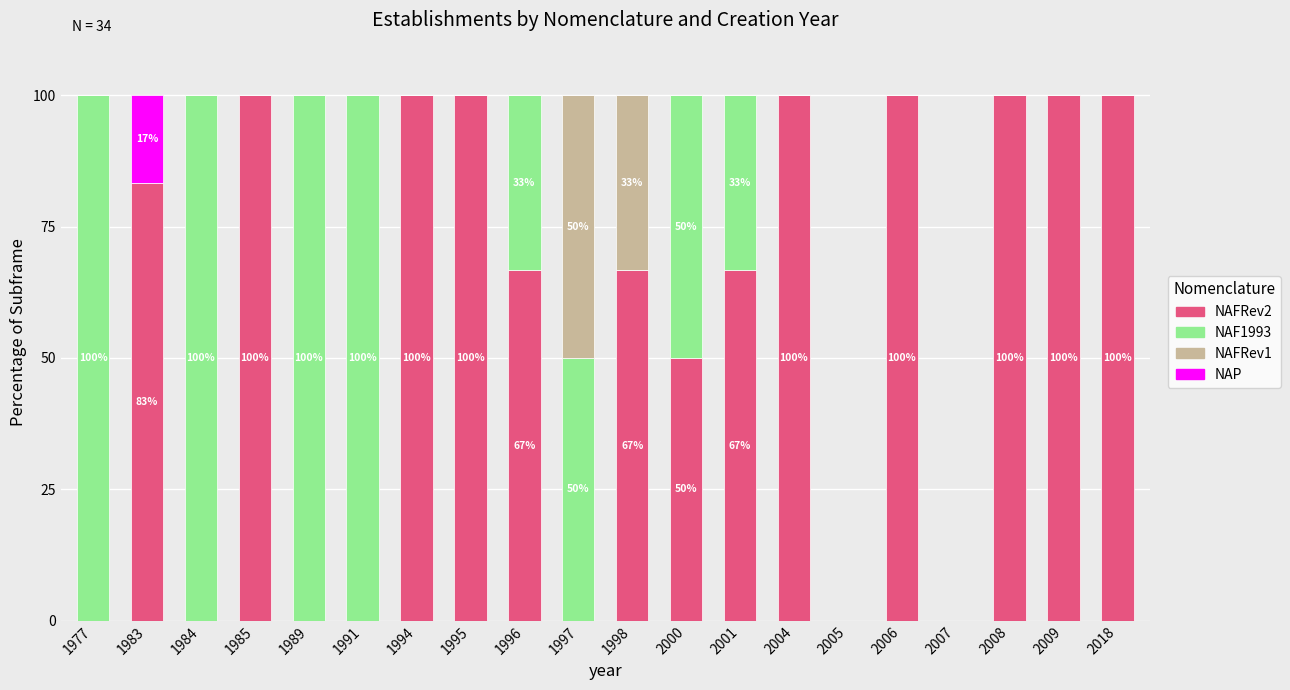

What is the total value across all series at 1997?

100.0